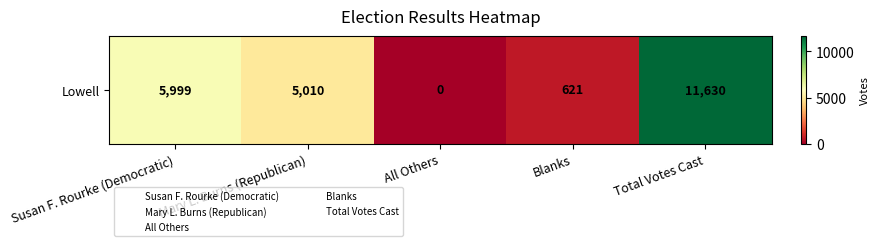

At which label is the value closest to 5815?

Susan F. Rourke (Democratic)